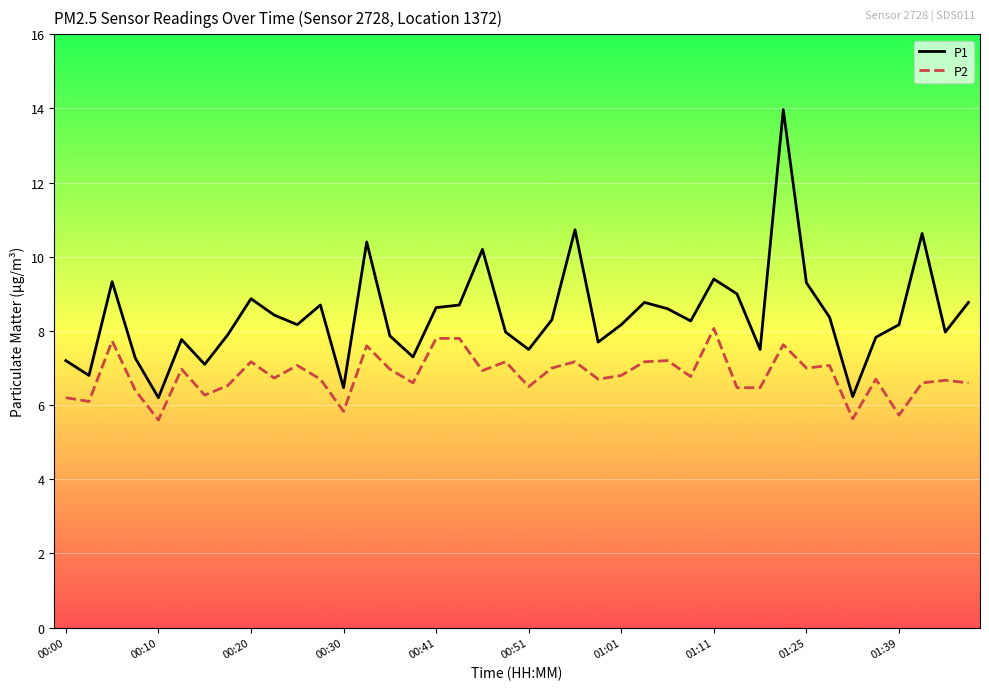

What is the minimum value for P2?

5.6